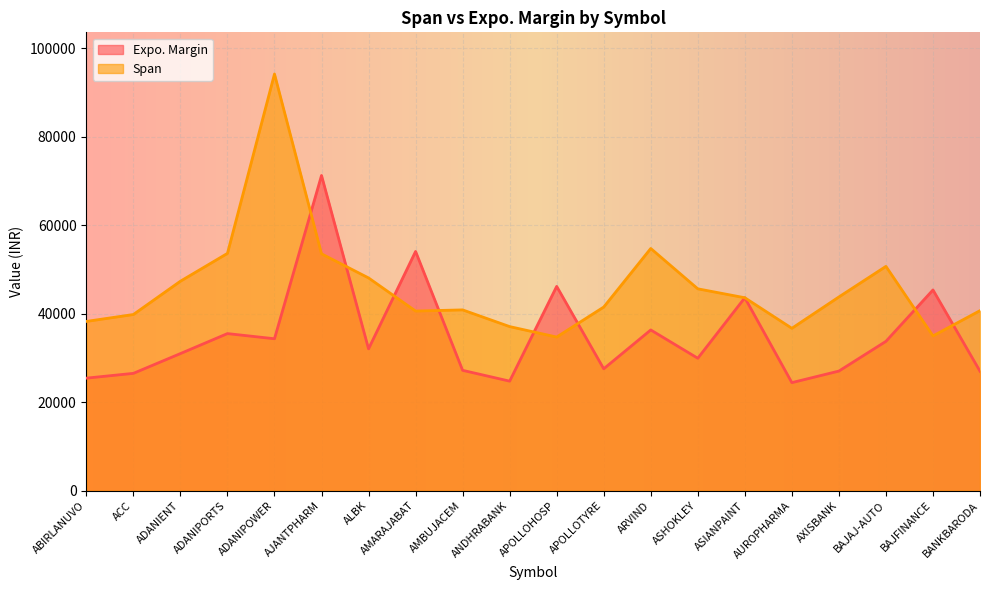

Which series ends up on top after the final intersection of Expo. Margin and Span?

Span